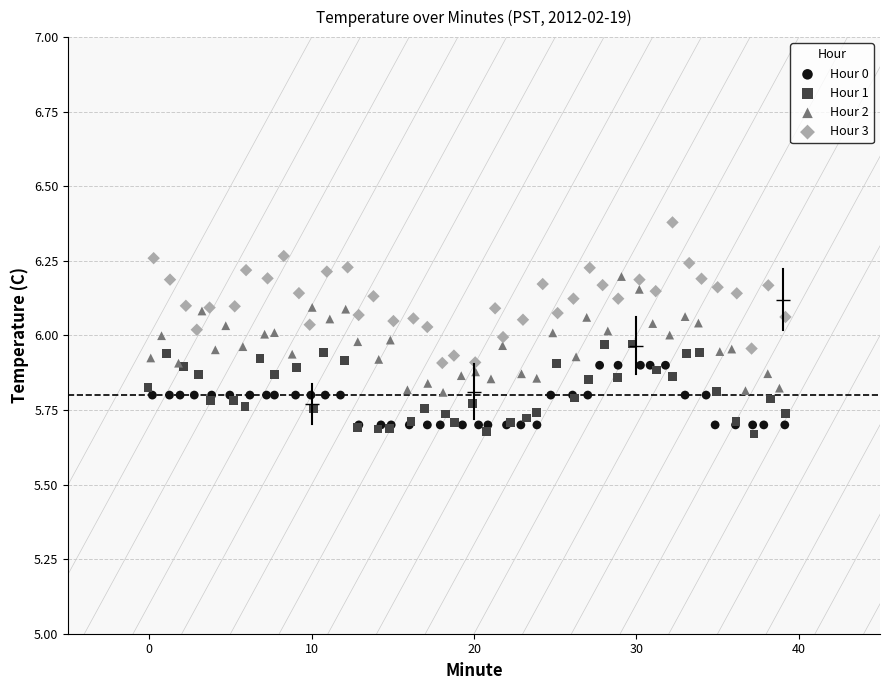

Which series has the widest spread of Y values?

Hour 3